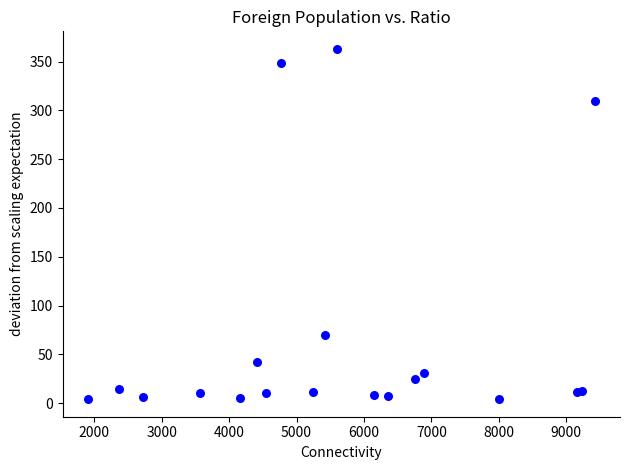

What Y value in the scatter plot is closest to 183?

70